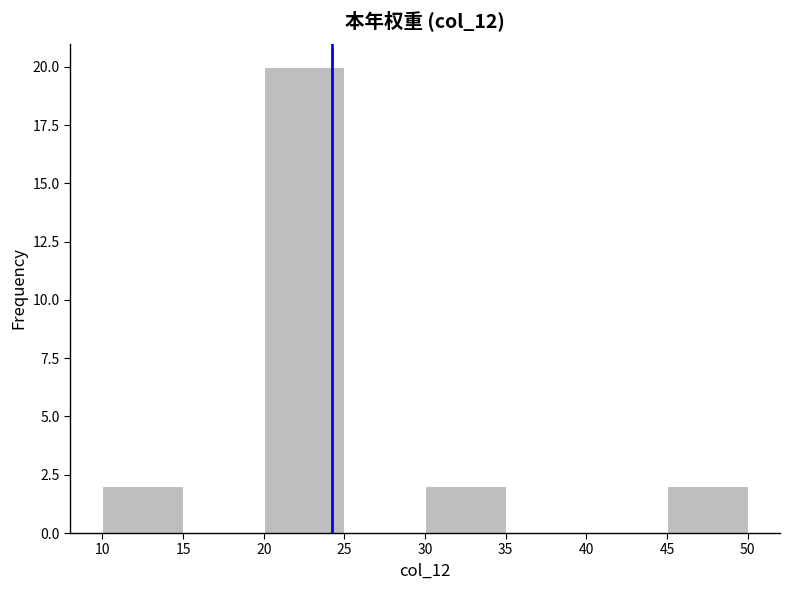

Reading left to right, list every bar in this chart as the range it spans on the x-axis followed by its height. The values are not printed on the chart, so give them approximately, as read against the axis.

10 to 15: 2
15 to 20: 0
20 to 25: 20
25 to 30: 0
30 to 35: 2
35 to 40: 0
40 to 45: 0
45 to 50: 2